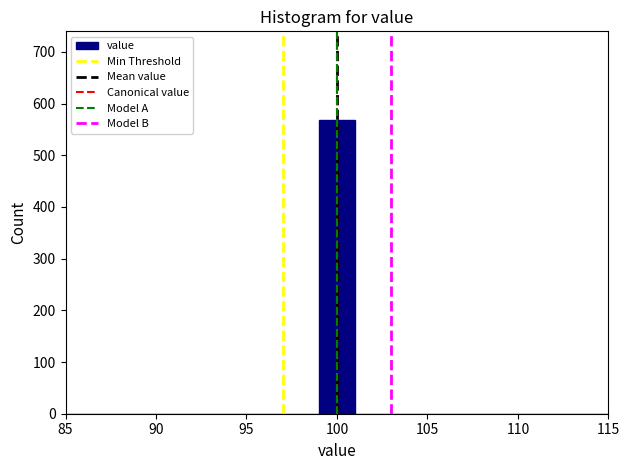

Which range on the x-axis has the tallest bar?

99 to 101